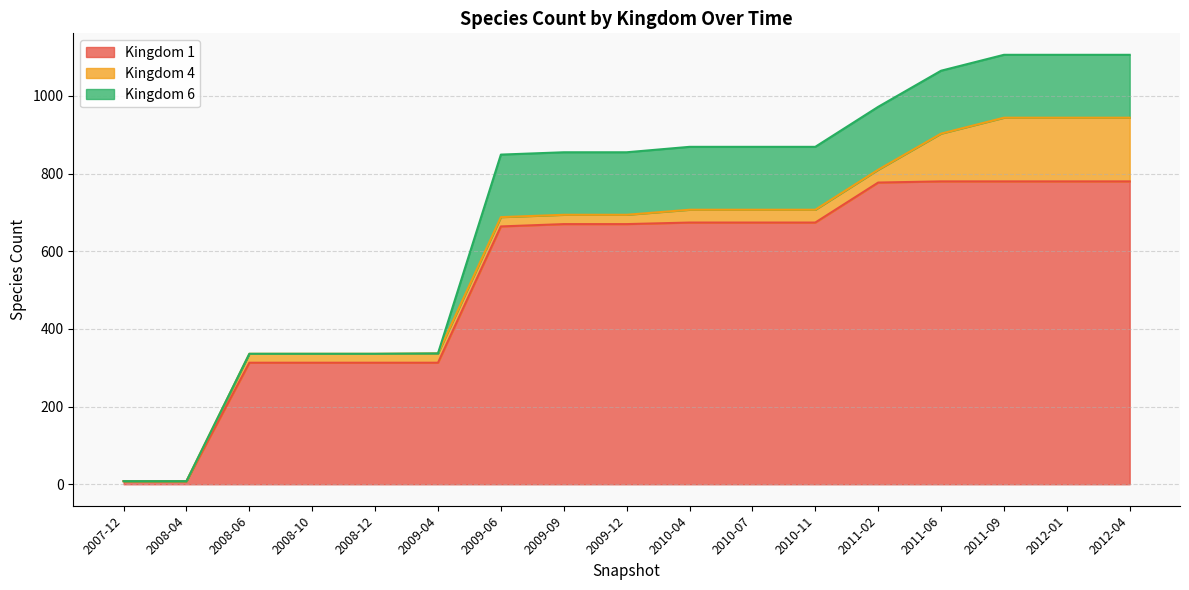

Which series has the widest spread of values?

1